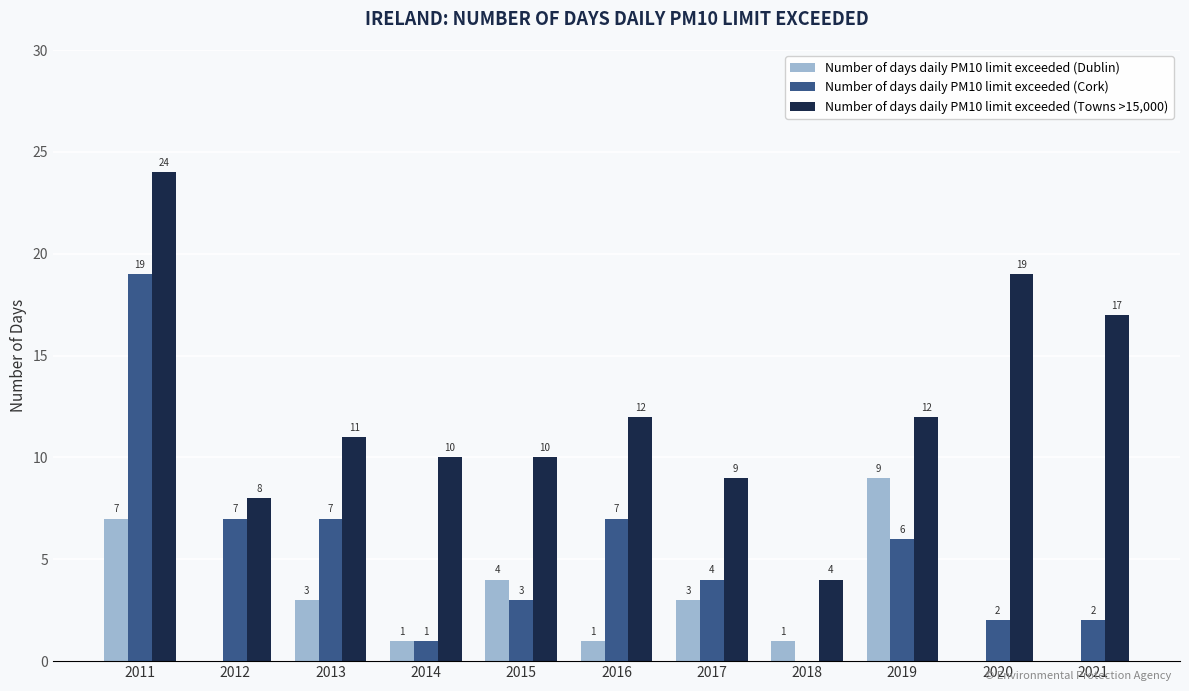

The Number of days daily PM10 limit exceeded (Dublin) series shows -3 at 2021. True or false?

False